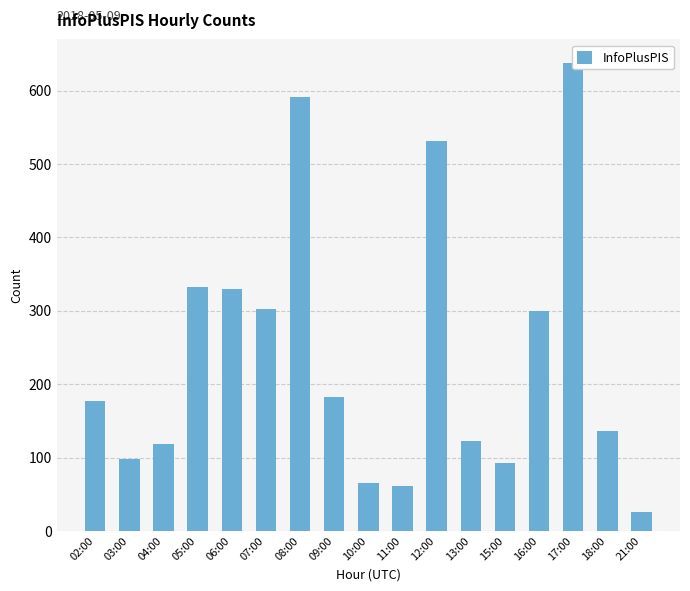

Which has a higher value, 02:00 or 04:00?

02:00